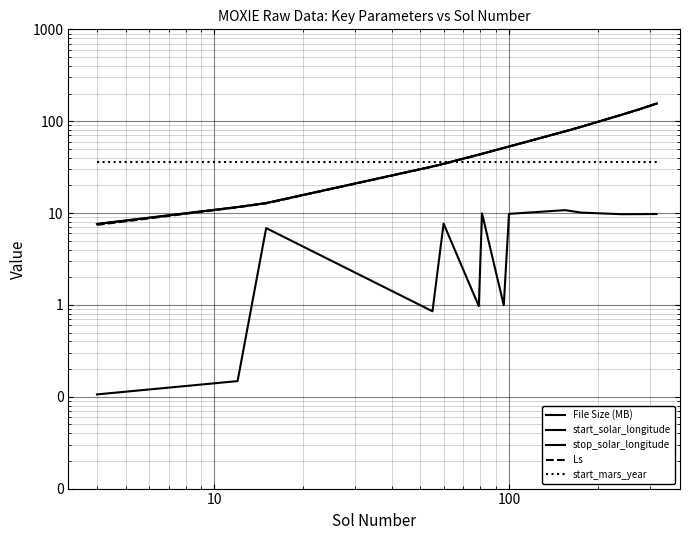

Is this an area chart (filled region under the line)?

No